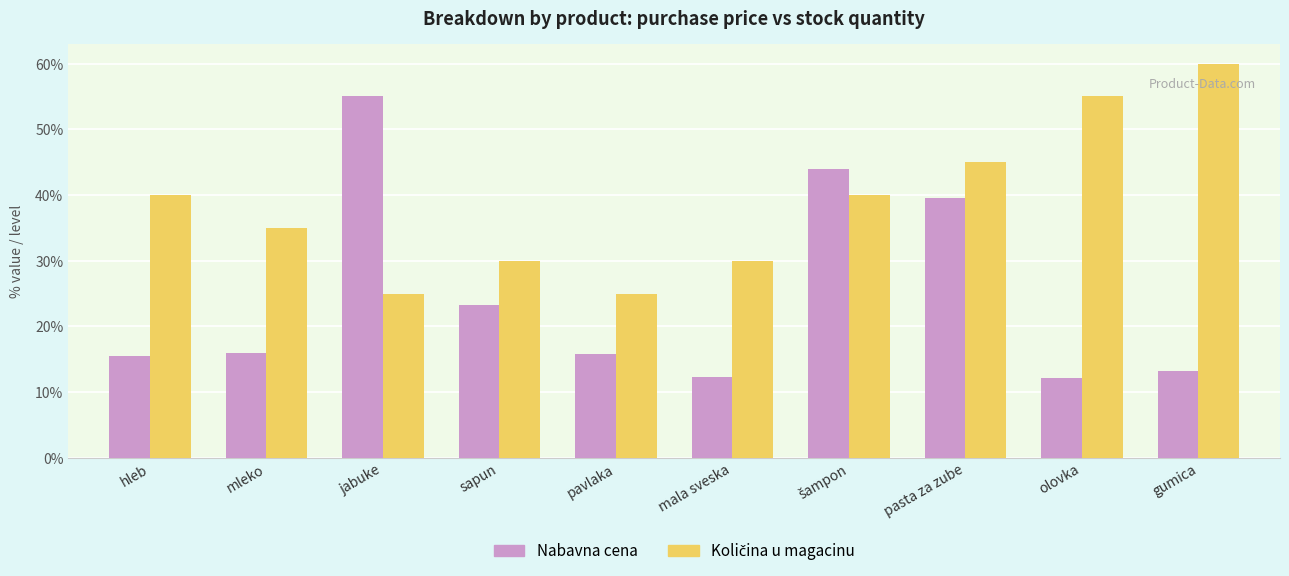

What is the value of the Nabavna cena bar at the 5th from the left?

15.8